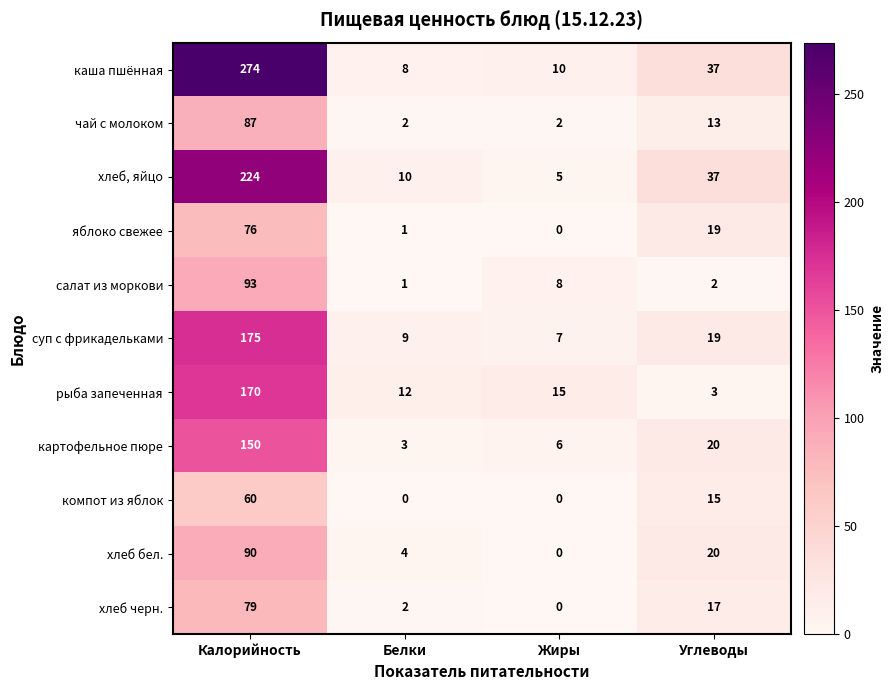

Rank the categories by салат из моркови value from highest to lowest.

Калорийность, Жиры, Углеводы, Белки